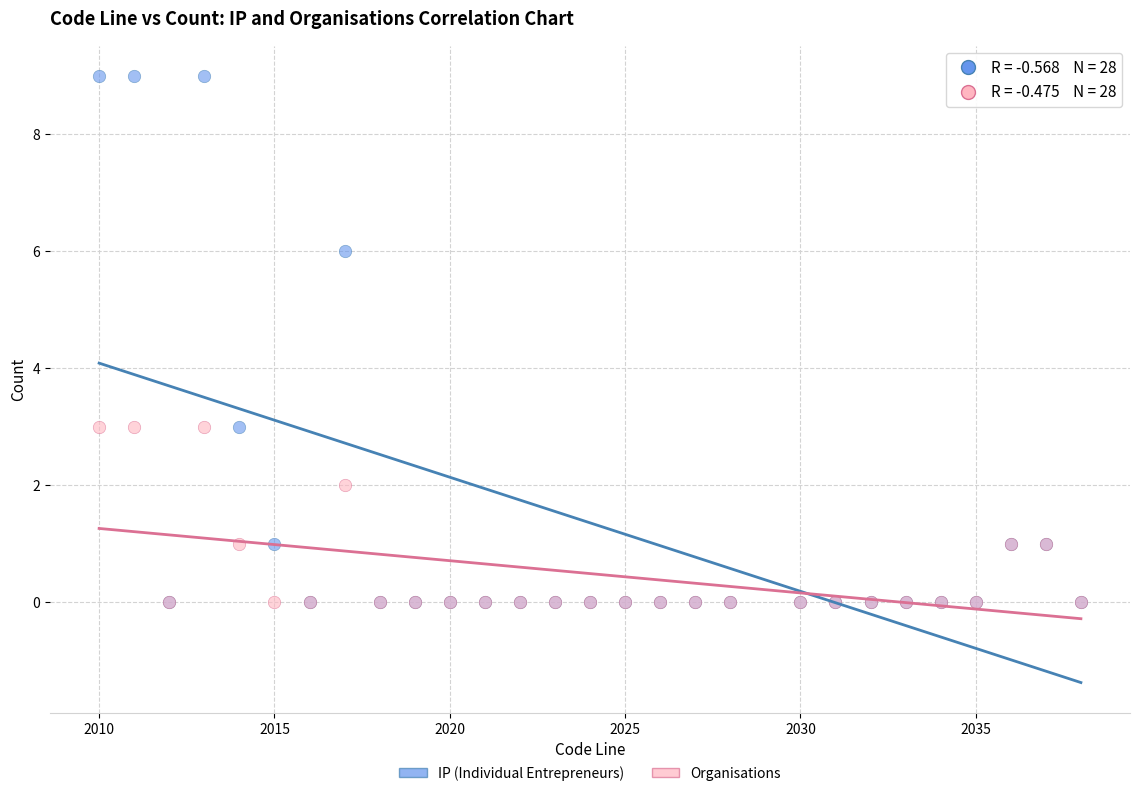

What are all the series names shown in the legend?

IP (Individual Entrepreneurs), Organisations